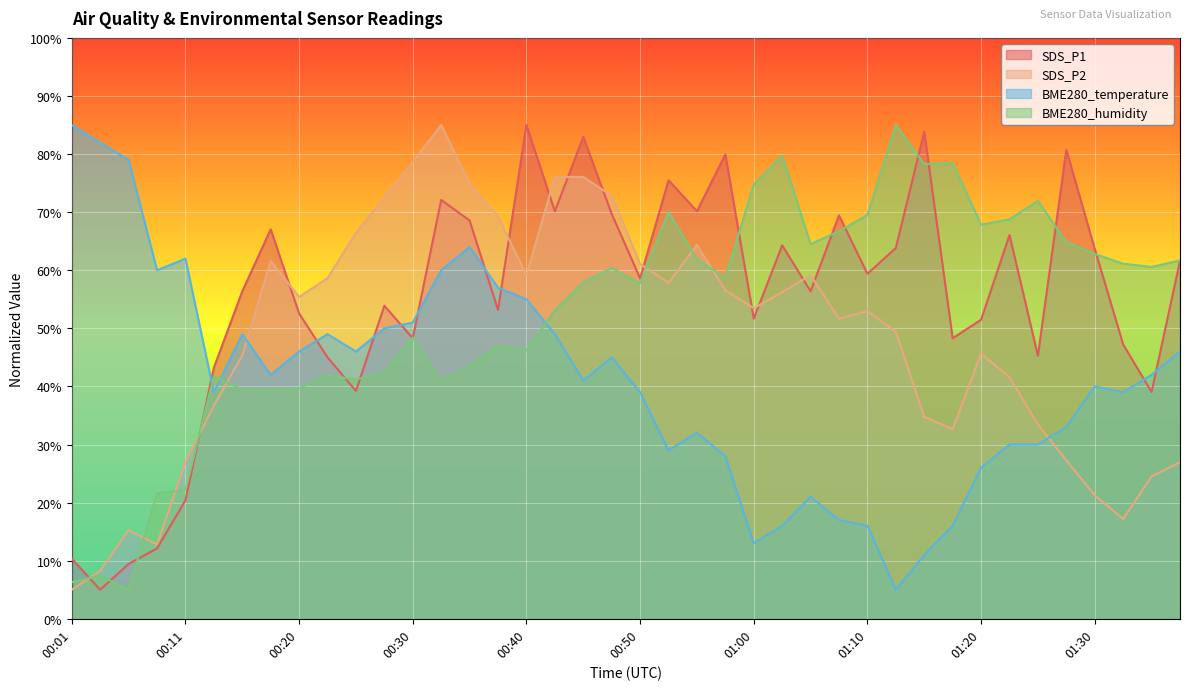

List the series in order of their peak value, highest first.

SDS_P1, SDS_P2, BME280_temperature, BME280_humidity